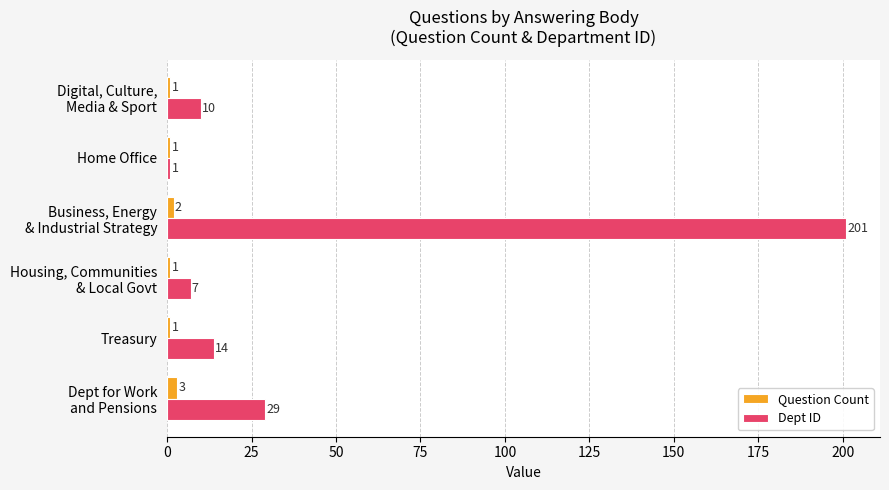

At which category is the sum across all series the highest?

Business, Energy
& Industrial Strategy